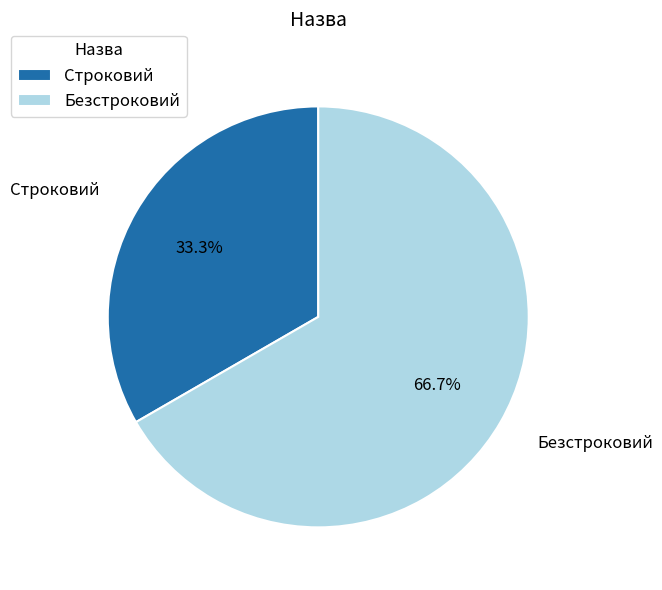

What percentage do Безстроковий and Строковий together represent?

100.0%